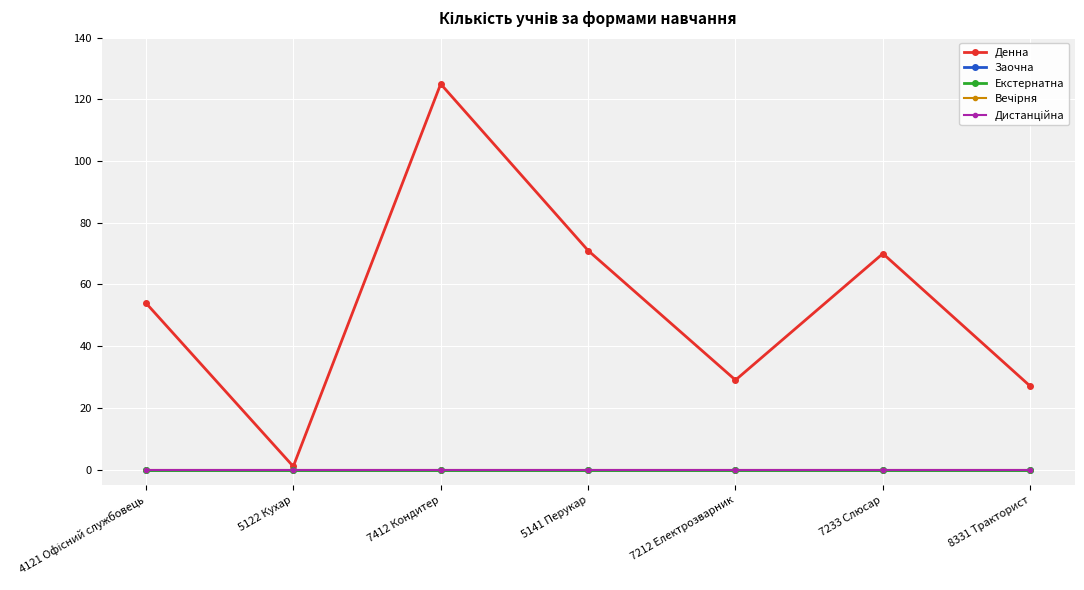

What is the total value across all series at 5122 Кухар?

1